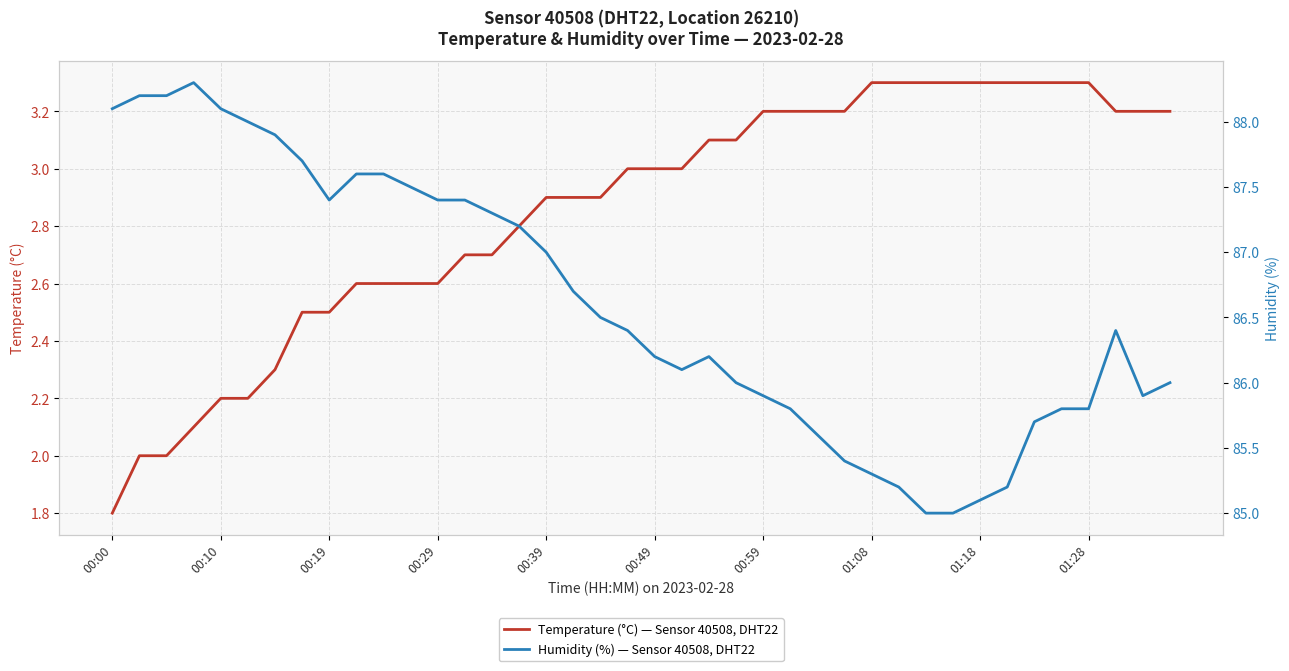

True or false: Temperature (°C) — Sensor 40508, DHT22 has a value of 3.3 at 33.

True